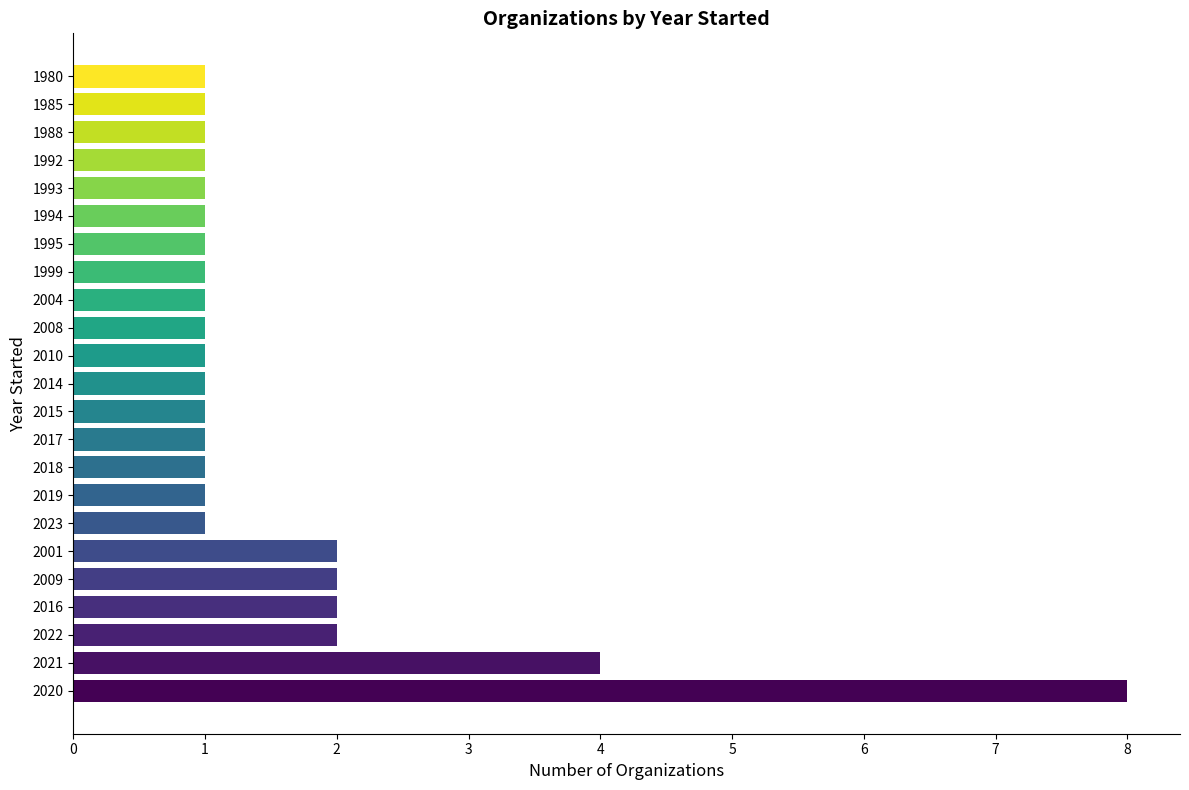

The value at 1995 is 1. True or false?

True